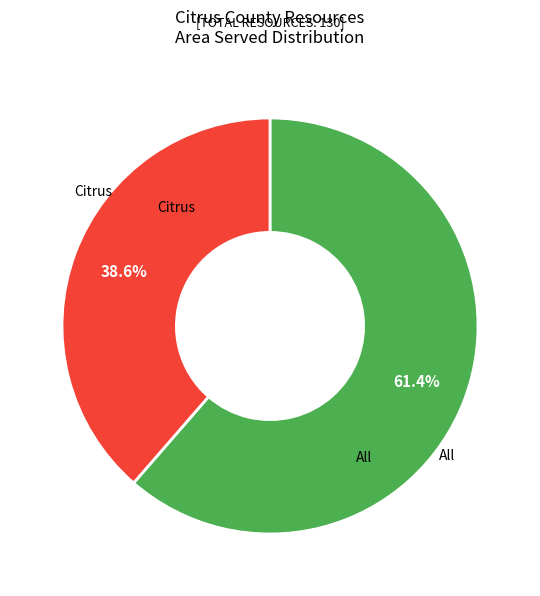

Count the number of slices in the pie.

2